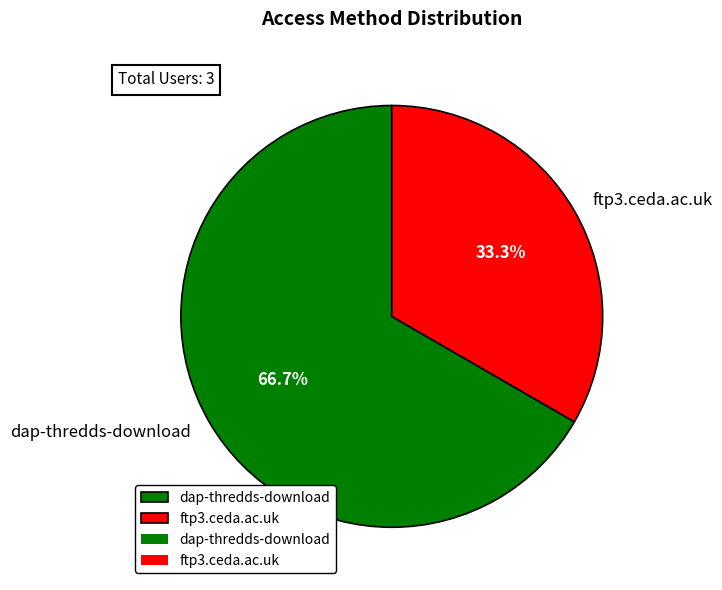

Is dap-thredds-download the majority of the pie?

Yes